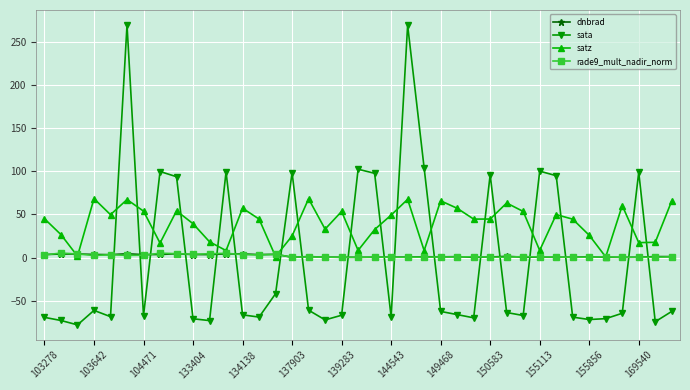

Which series has the widest spread of values?

sata